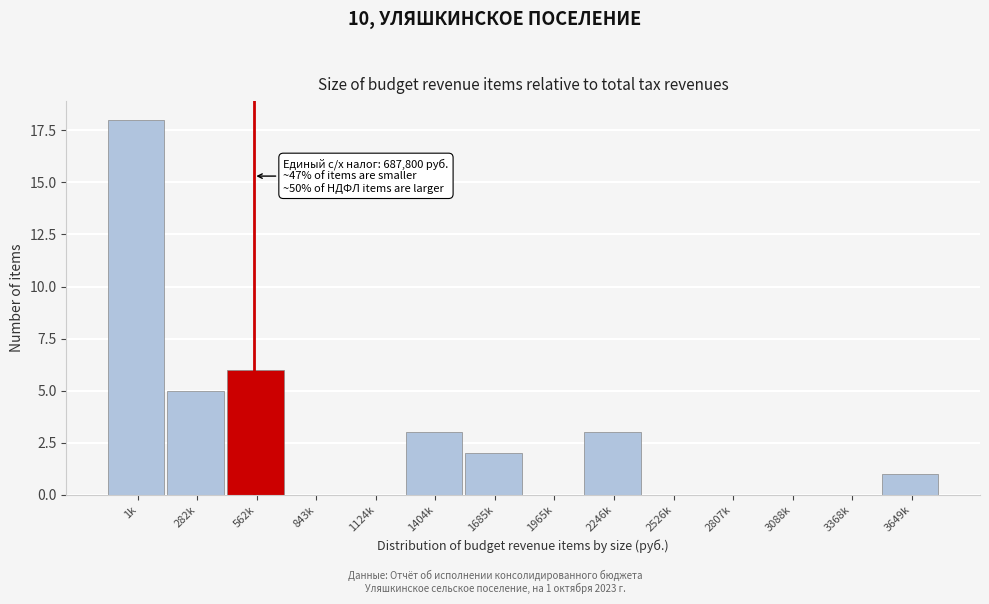

Reading right to left, what are all the values shown in this chart?

3649k=1	3368k=0	3088k=0	2807k=0	2526k=0	2246k=3	1965k=0	1685k=2	1404k=3	1124k=0	843k=0	562k=6	282k=5	1k=18